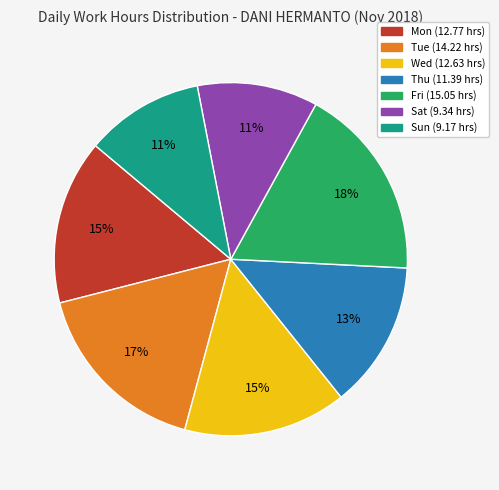

What is the largest slice in the pie chart?

Fri